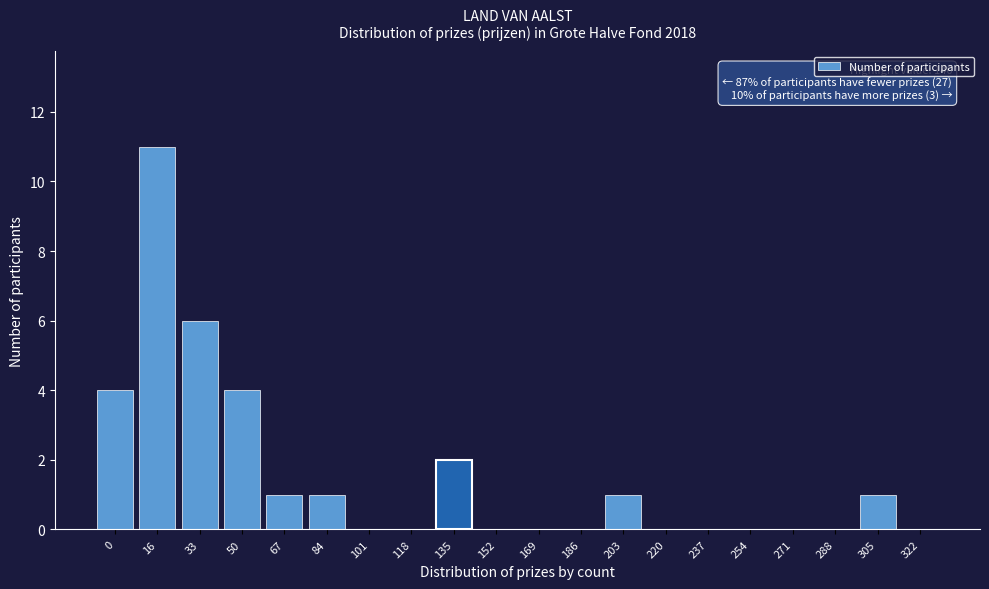

Reading right to left, transcribe all the data shown in this chart.

322=0	305=1	288=0	271=0	254=0	237=0	220=0	203=1	186=0	169=0	152=0	135=2	118=0	101=0	84=1	67=1	50=4	33=6	16=11	0=4